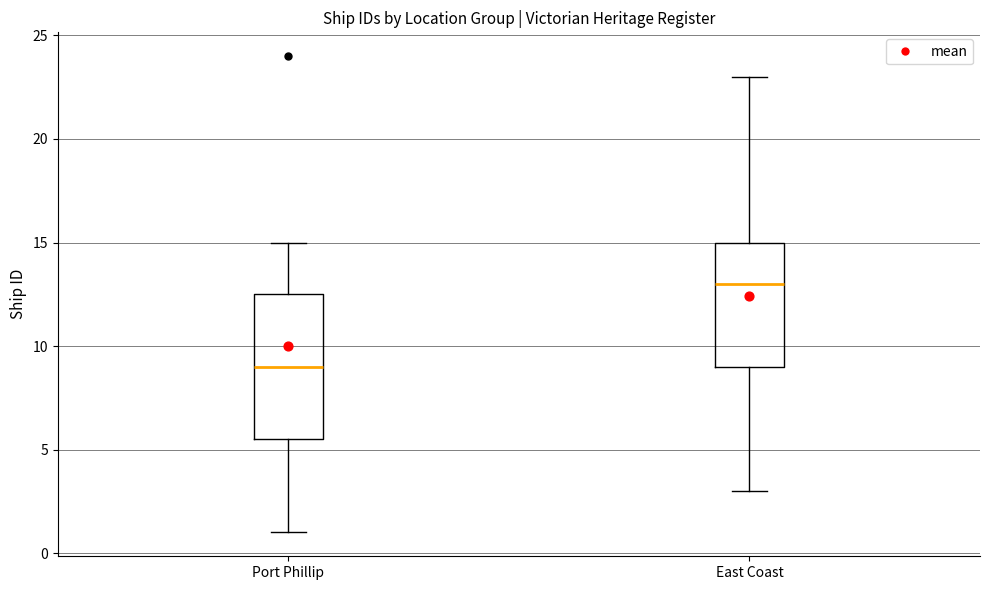

Where is the lower edge of the box for Port Phillip on the y-axis? The values are not printed on the chart, so give them approximately, as read against the axis.

5.5